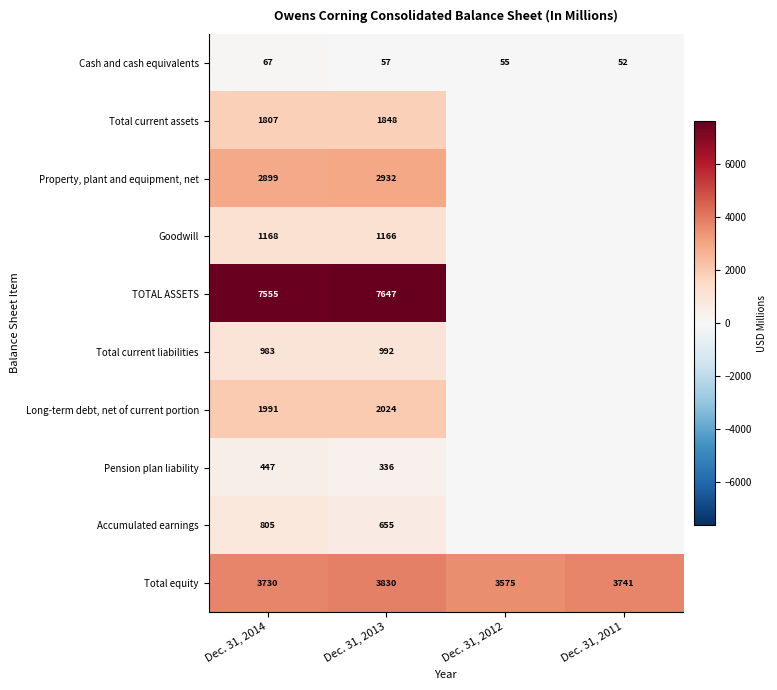

Is the value of Goodwill at Dec. 31, 2013 greater than the value of Long-term debt, net of current portion at Dec. 31, 2013?

No